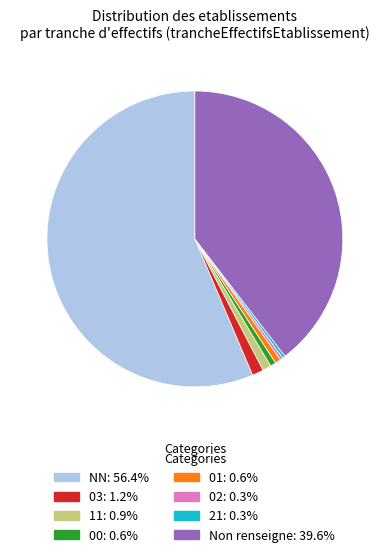

Does any single category account for the majority?

Yes